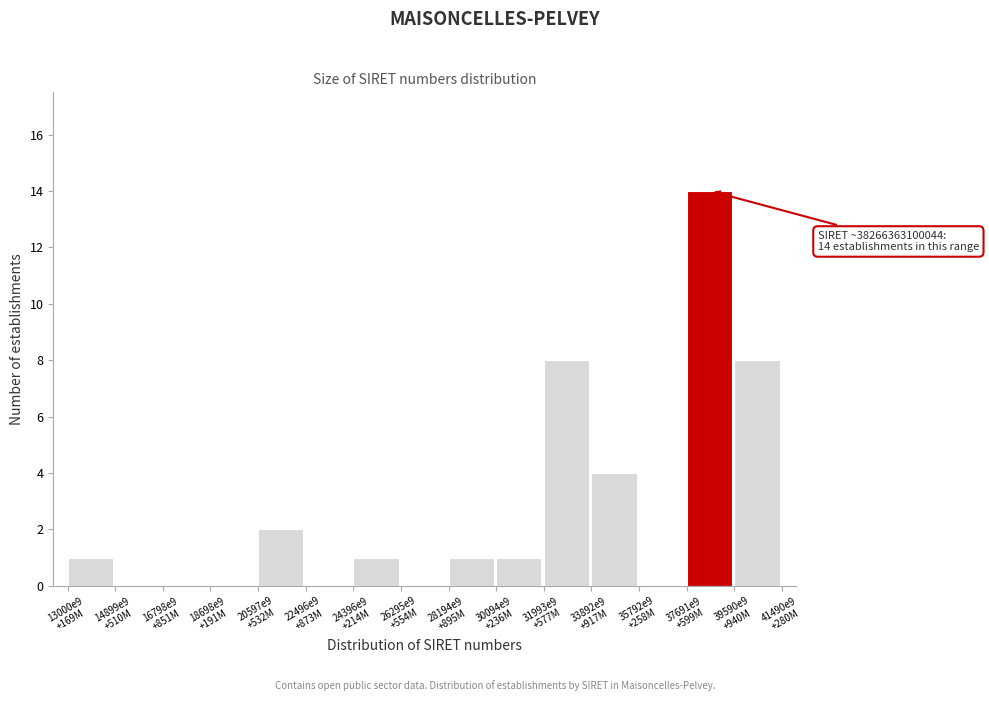

What is the sum of all values?

40